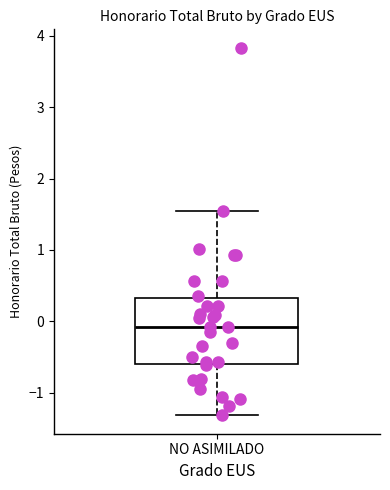

Transcribe this box plot: give where the median line is, the range the box spans, and where the two whiskers end, as read against the y-axis. The values are not printed on the chart, so give them approximately, as read against the axis.

median -0.1, box -0.6 to 0.3, whiskers -1.3 to 1.6